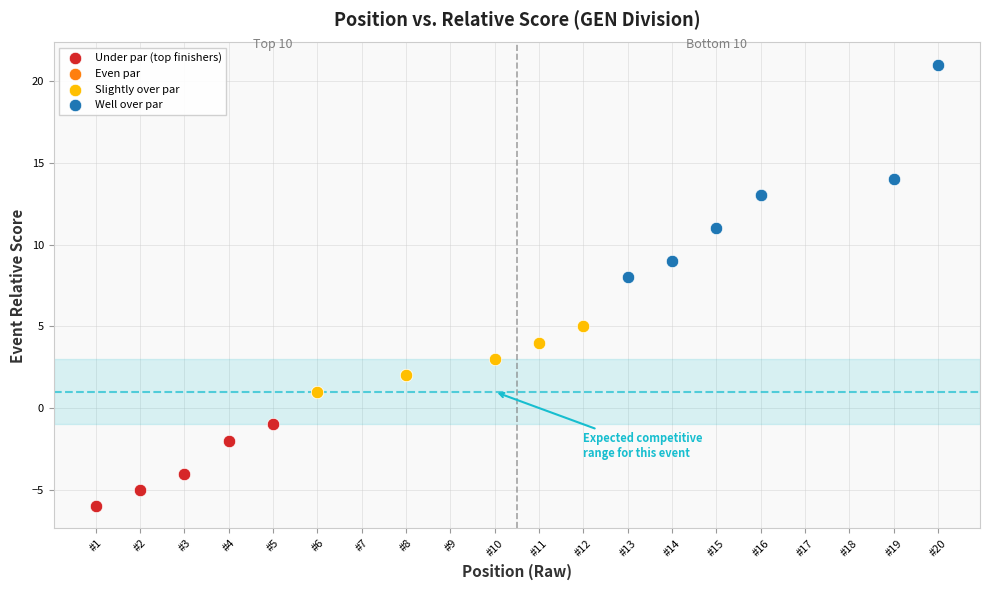

Which series reaches the maximum Y coordinate?

Well over par